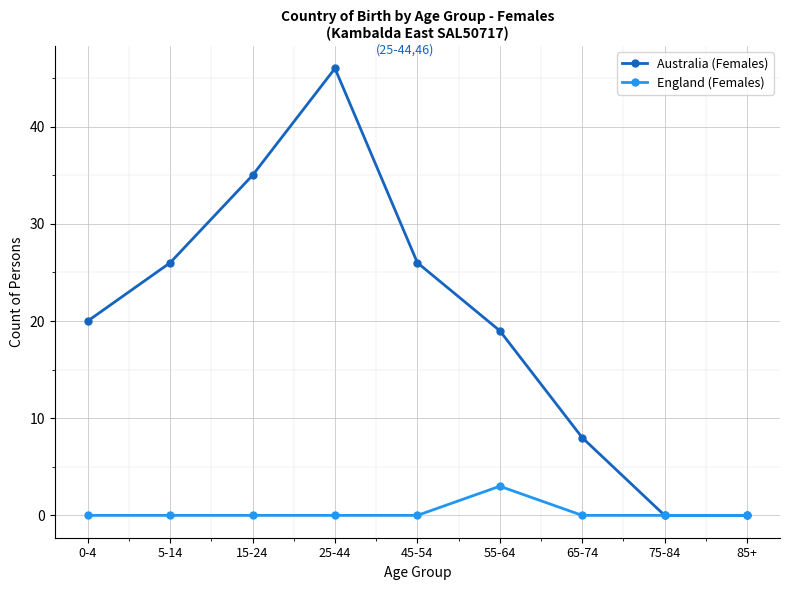

What is the label of the 5th point from the right?

45-54